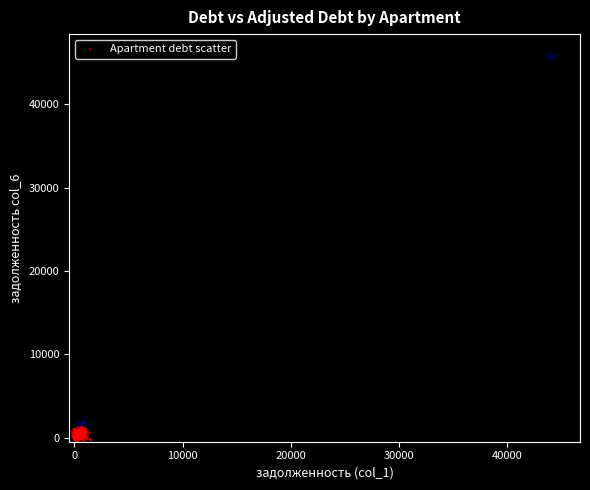

What is the range of X values (max minus min)?

44771.9